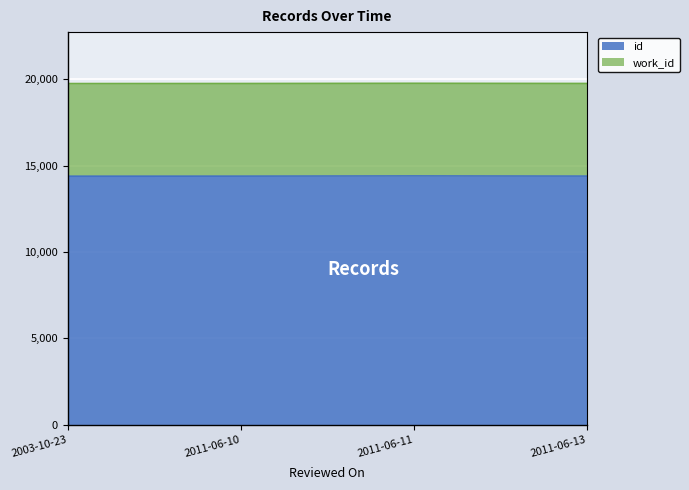

What value does the data have at 2003-10-23, to the nearest 10?

14380